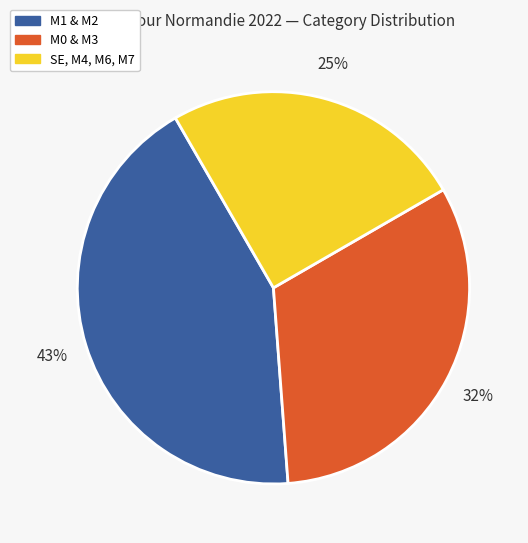

Does any single category account for the majority?

No